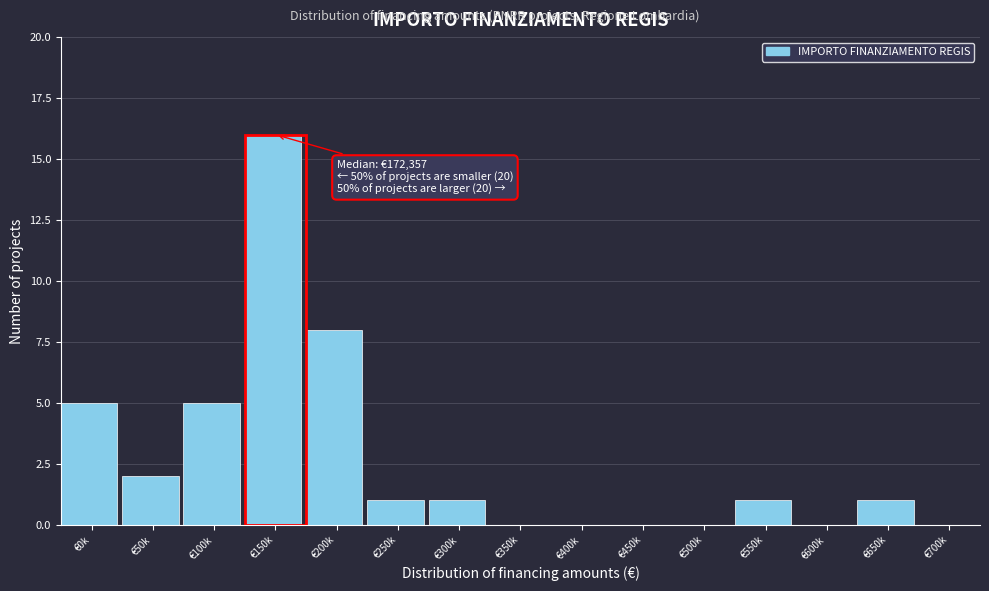

Reading right to left, transcribe all the data shown in this chart.

€700k=0	€650k=1	€600k=0	€550k=1	€500k=0	€450k=0	€400k=0	€350k=0	€300k=1	€250k=1	€200k=8	€150k=16	€100k=5	€50k=2	€0k=5